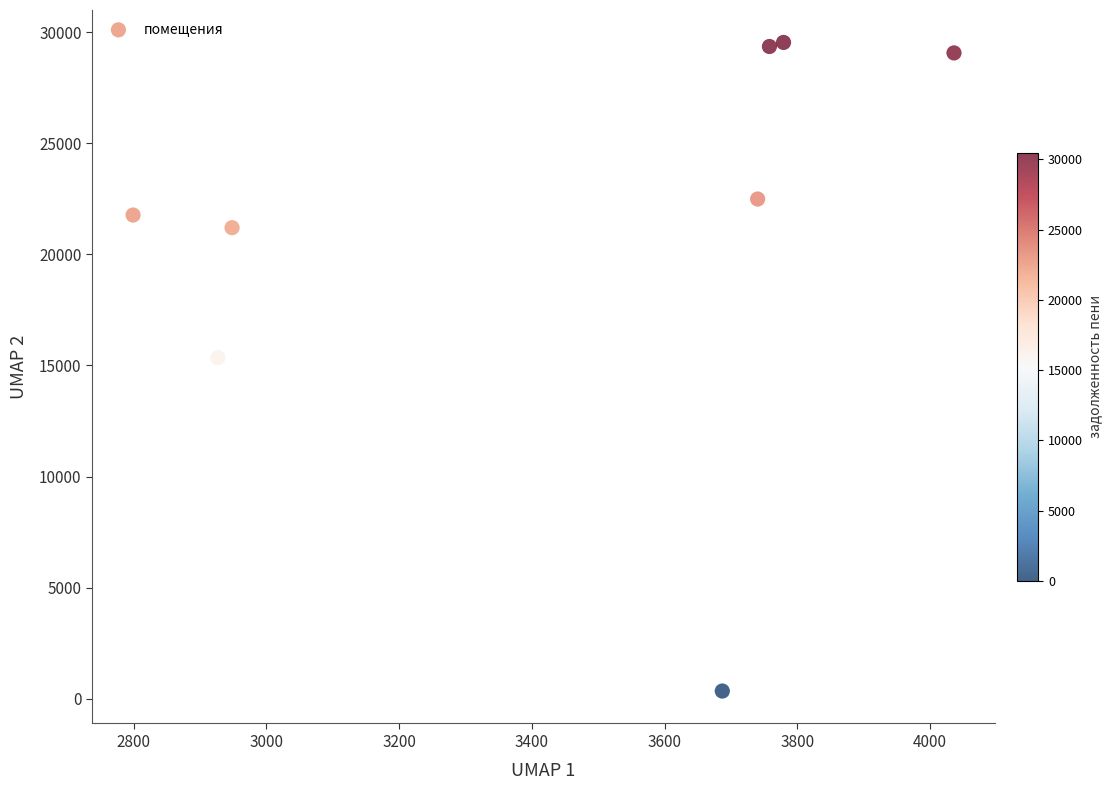

What Y value in the scatter plot is closest to 14944?

15351.2